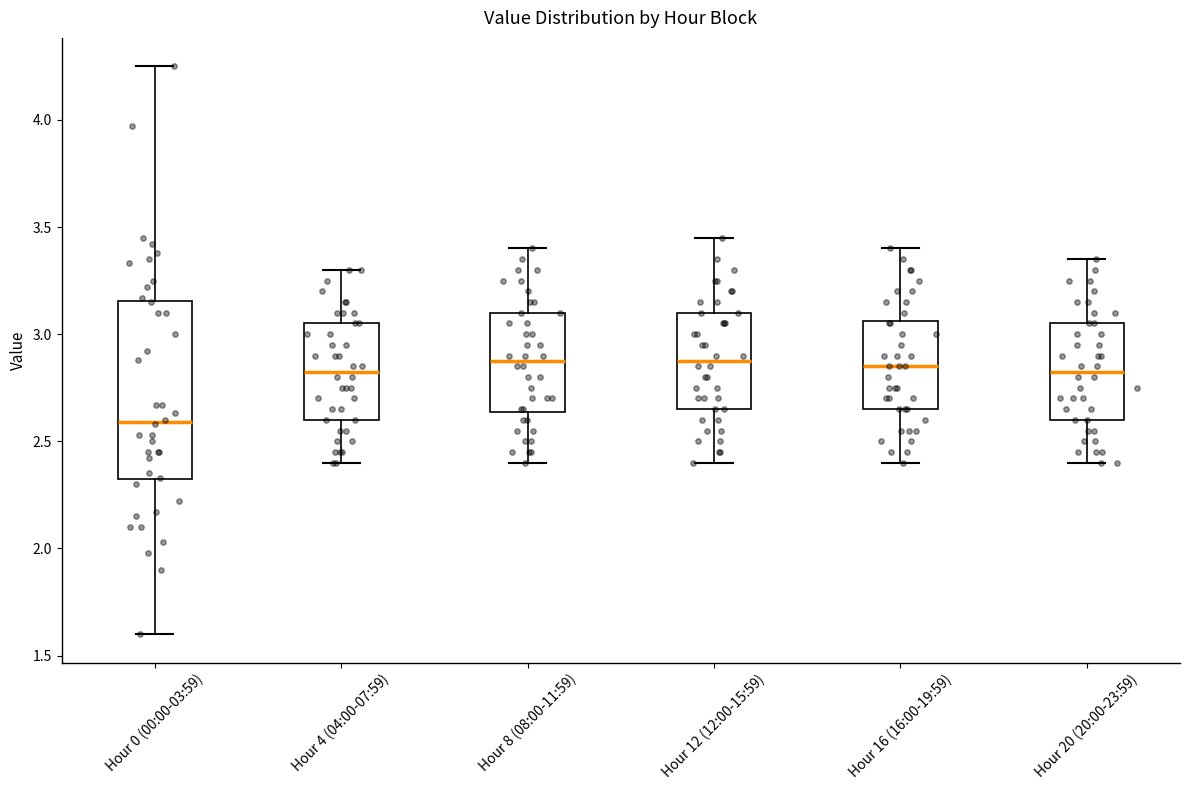

Which box is the tallest, from its lower edge to its upper edge?

Hour 0 (00:00-03:59)